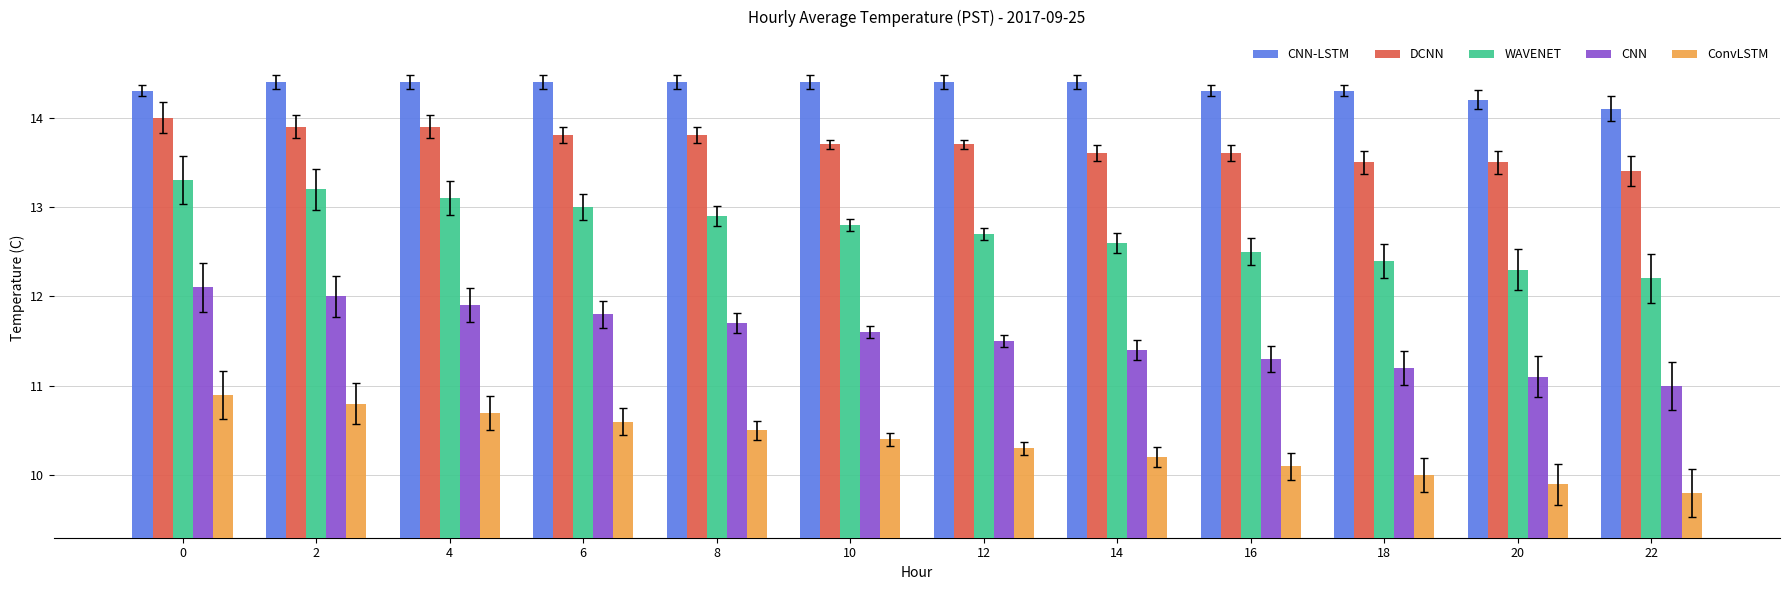

True or false: CNN-LSTM has a value of 23.5 at 6.

False